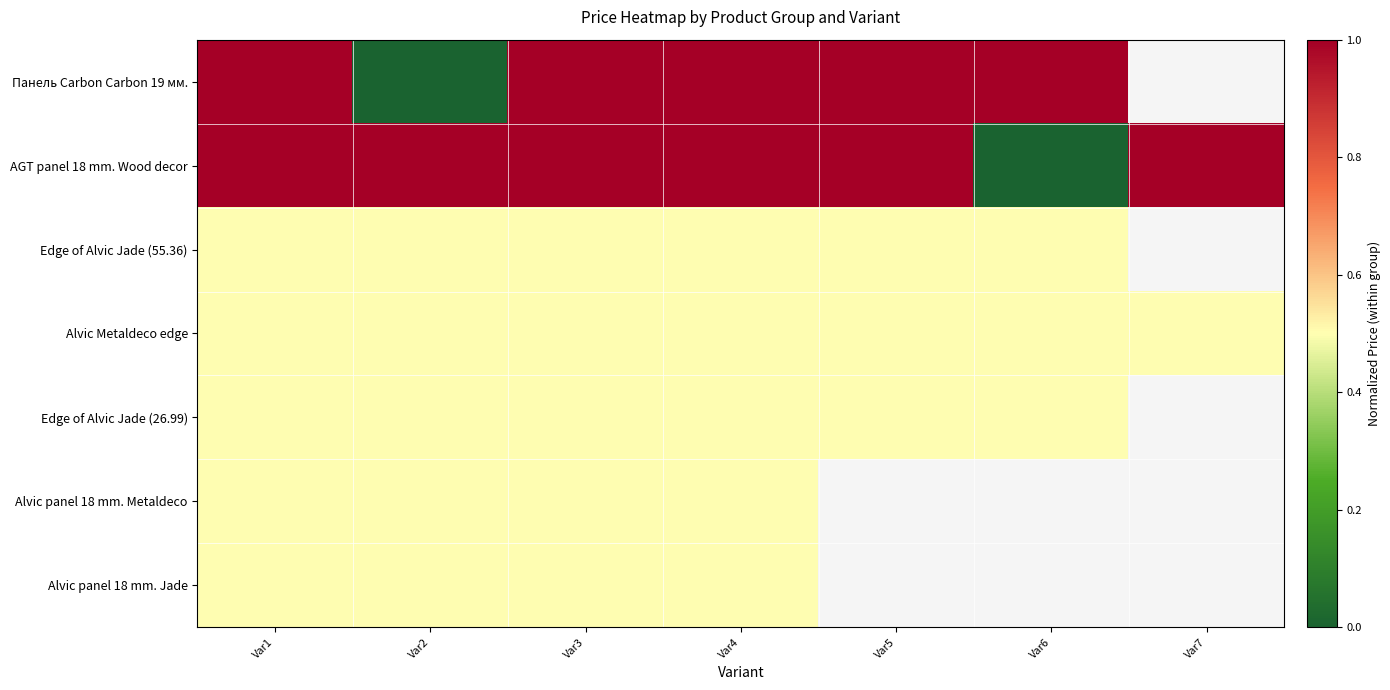

What is the maximum value for Edge of Alvic Jade (55.36)?

0.5